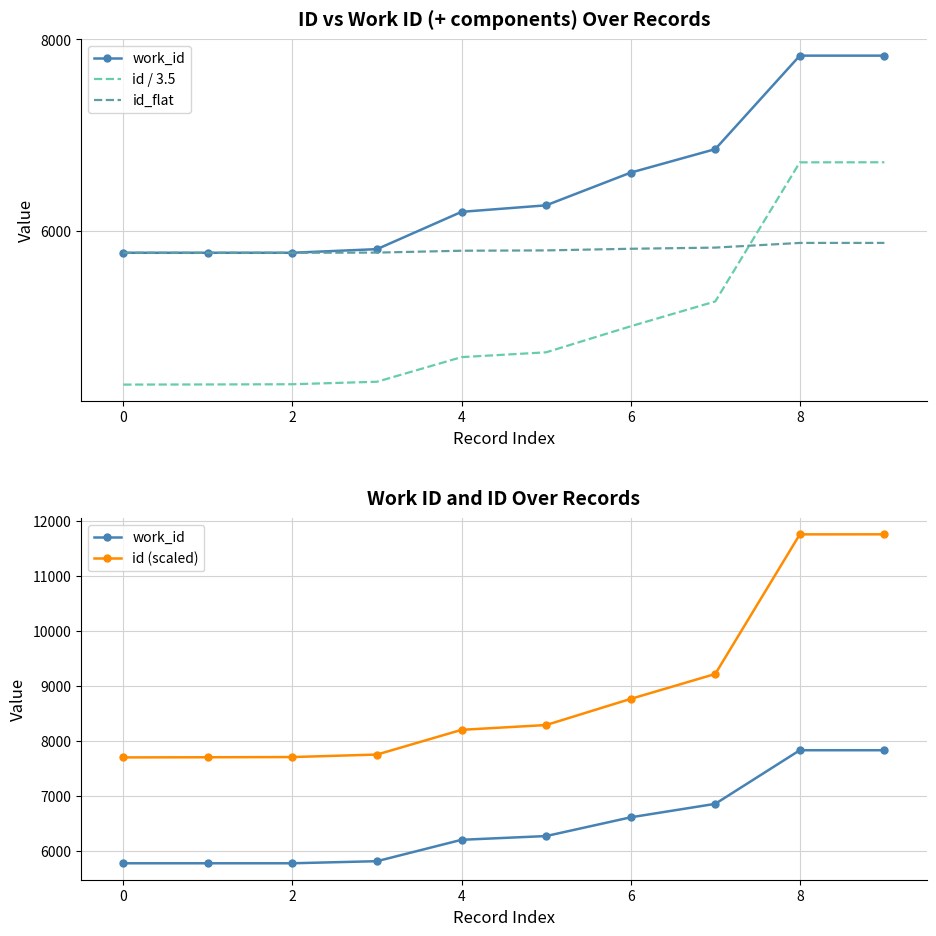

Is the value of id / 3.5 at 6 greater than the value of work_id at 4?

No